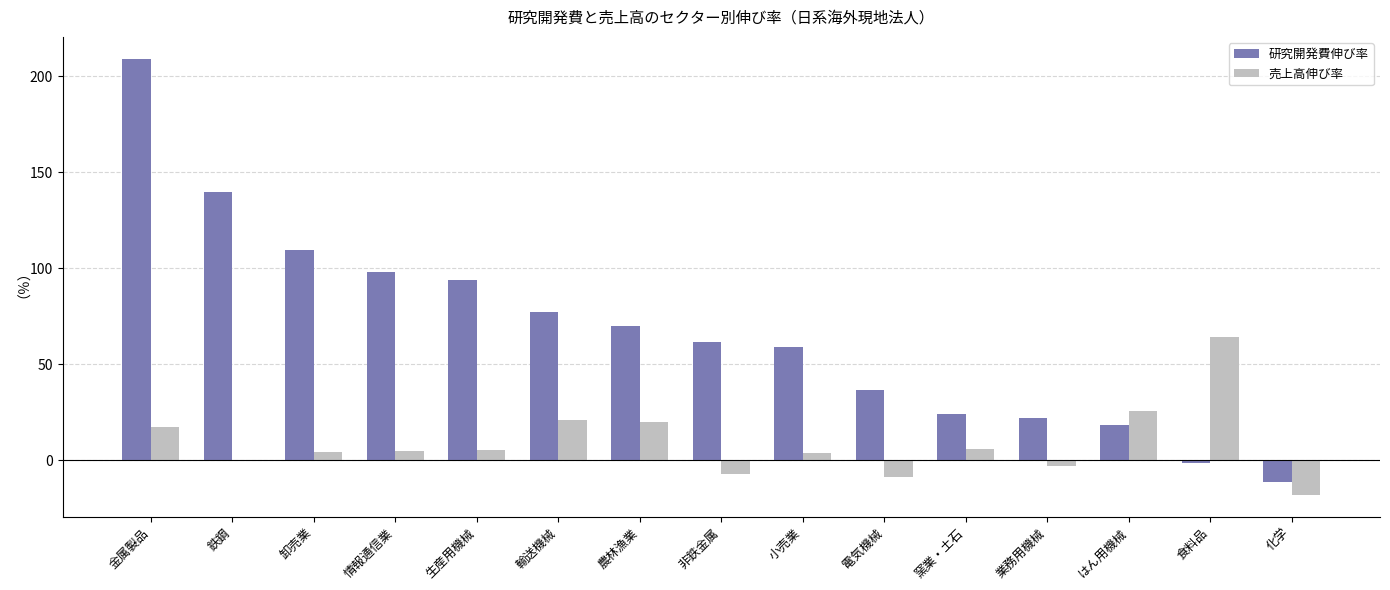

Is the value of 売上高伸び率 at はん用機械 greater than the value of 研究開発費伸び率 at 非鉄金属?

No